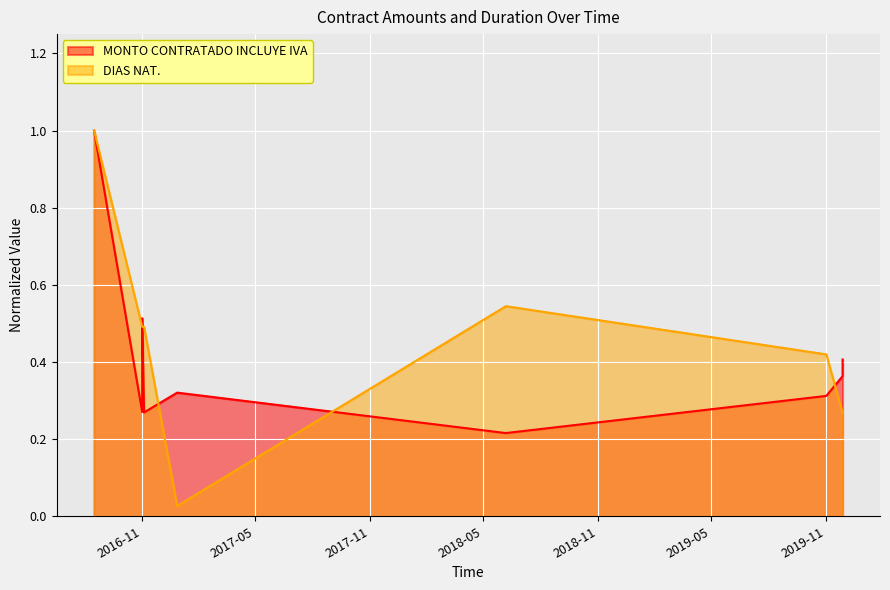

What is the smallest value displayed?

0.2